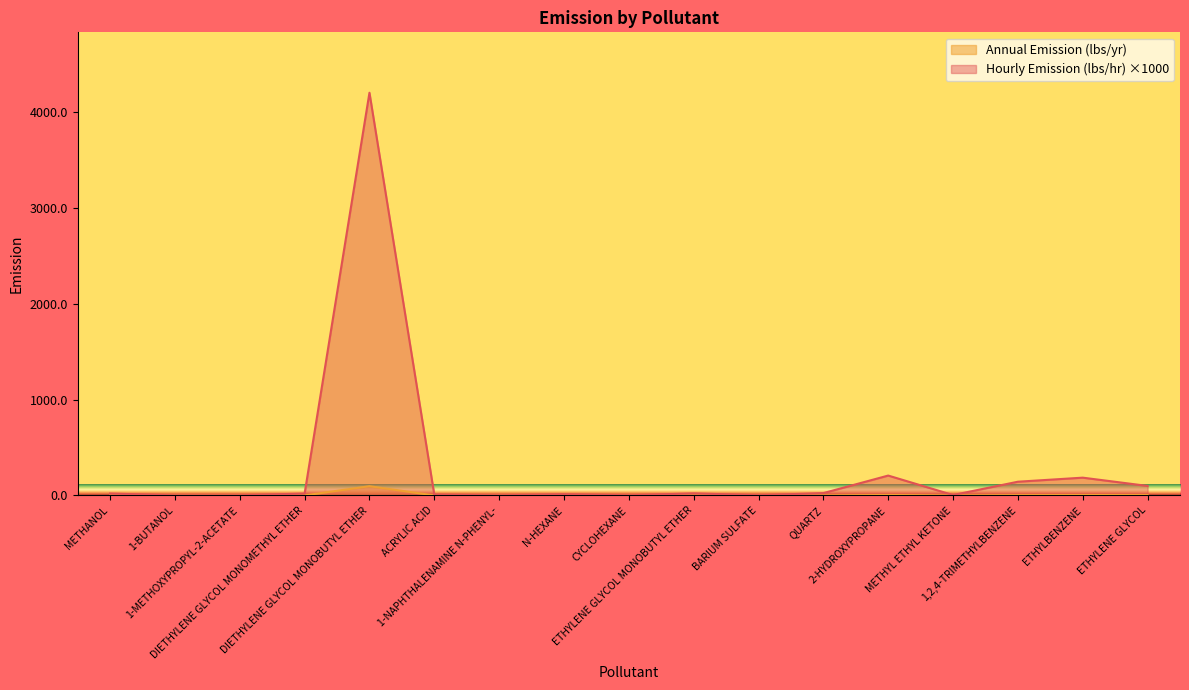

Read the Hourly Emission (lbs/hr) value at 1-NAPHTHALENAMINE N-PHENYL-.

0.8